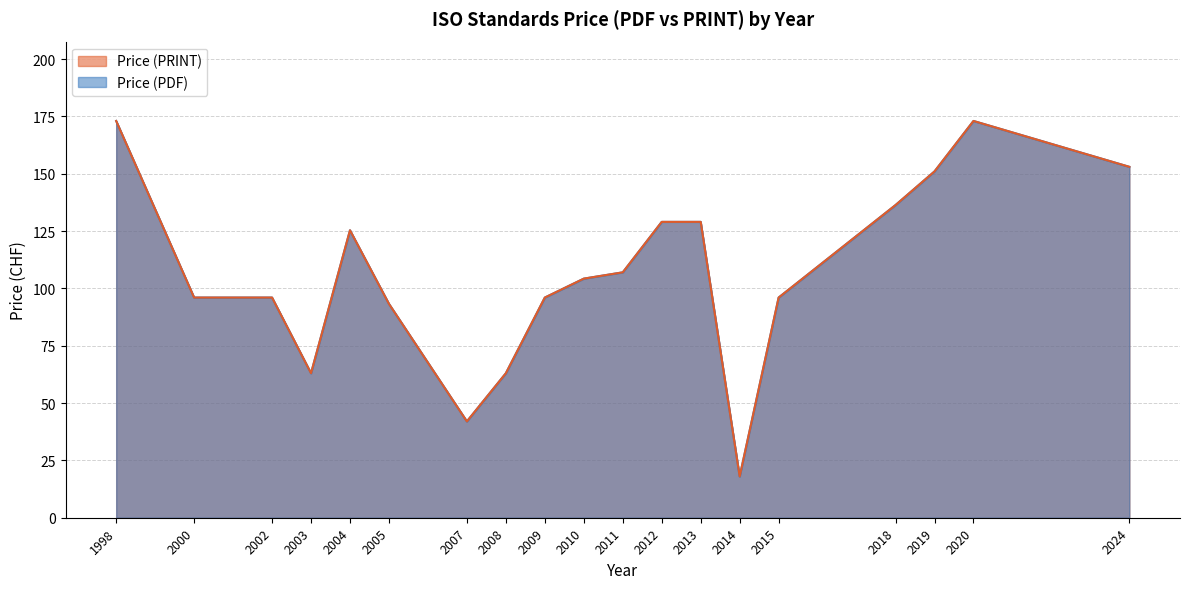

How many lines are shown in the chart?

2